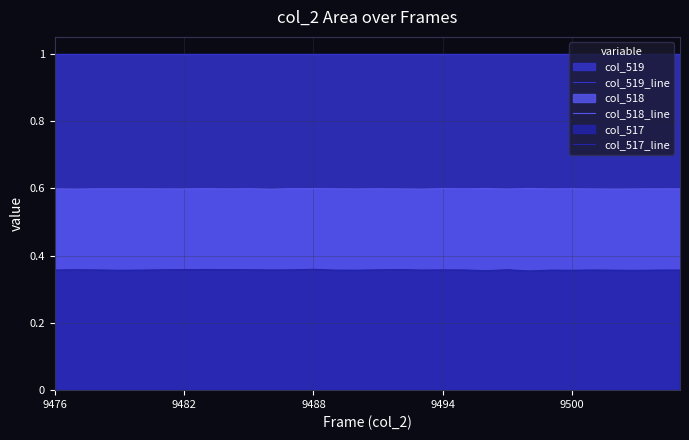

The col_518_line series shows 1.0 at 9500. True or false?

False